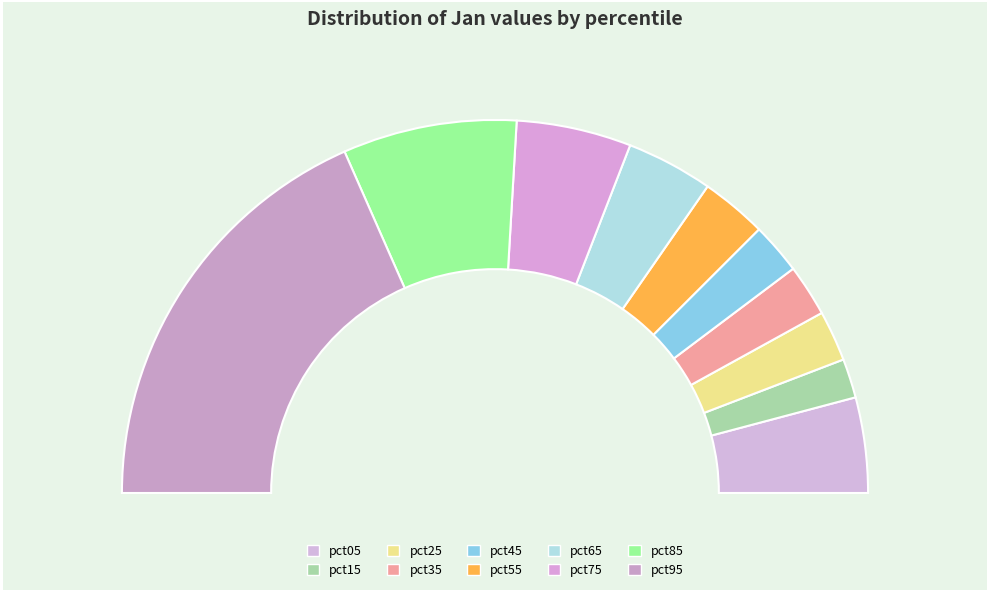

Which category has the biggest portion of the pie?

pct95